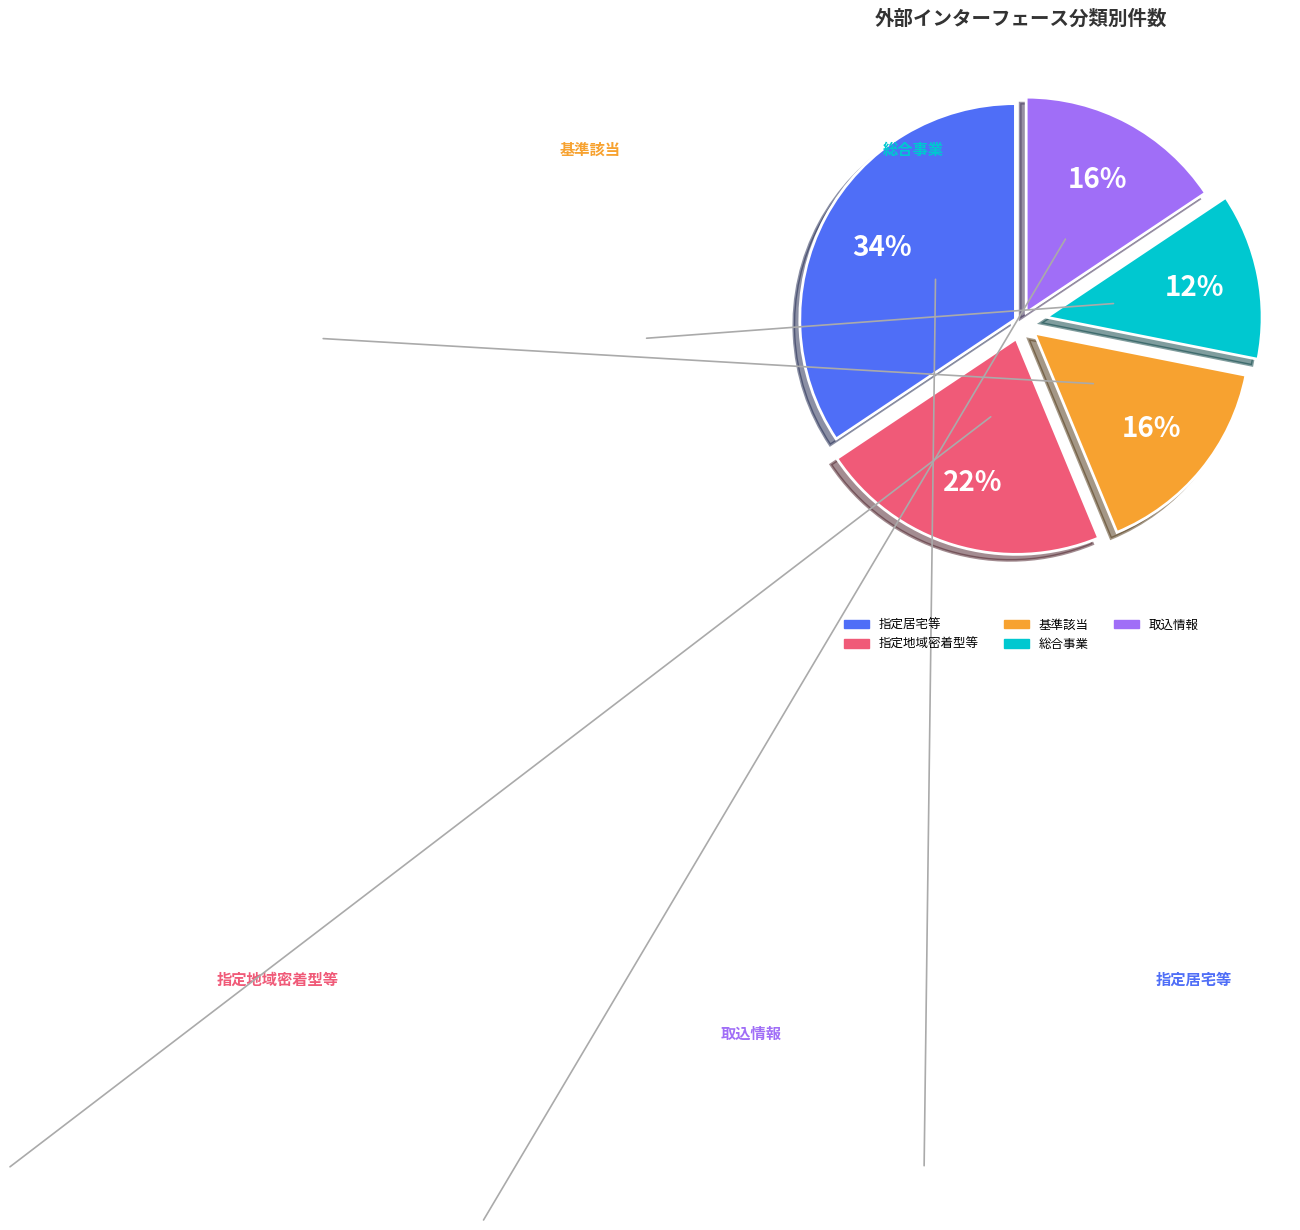

Is 指定地域密着型等 the majority of the pie?

No